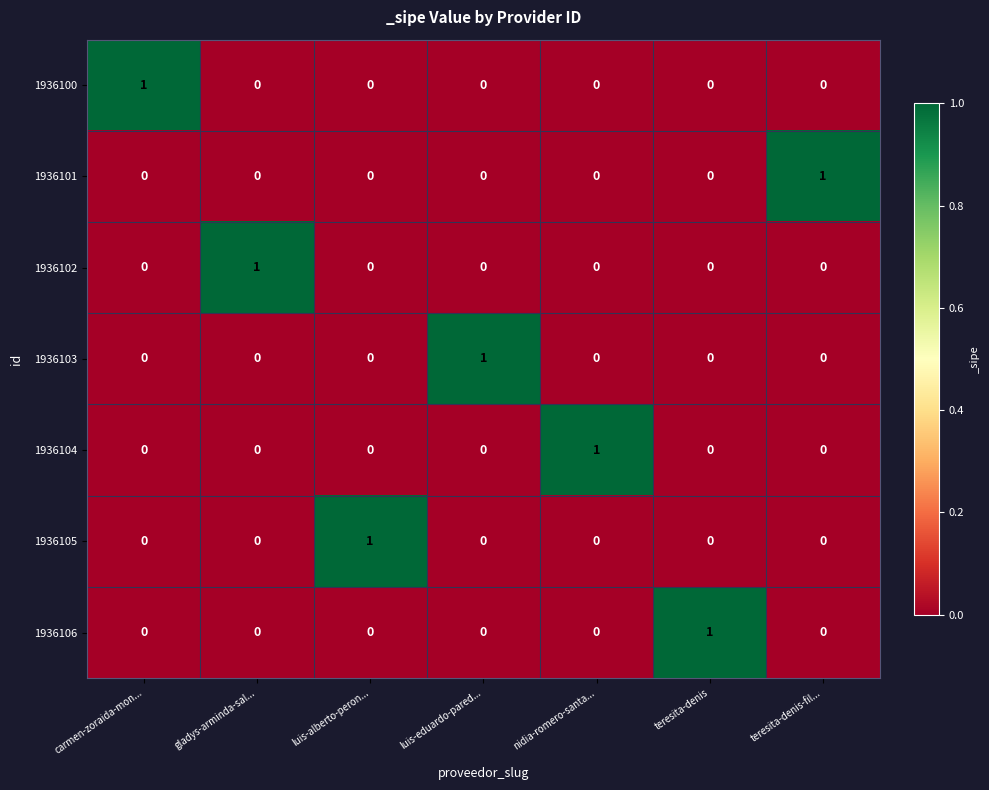

True or false: 1936101 has a value of 1 at nidia-romero-santa....

False